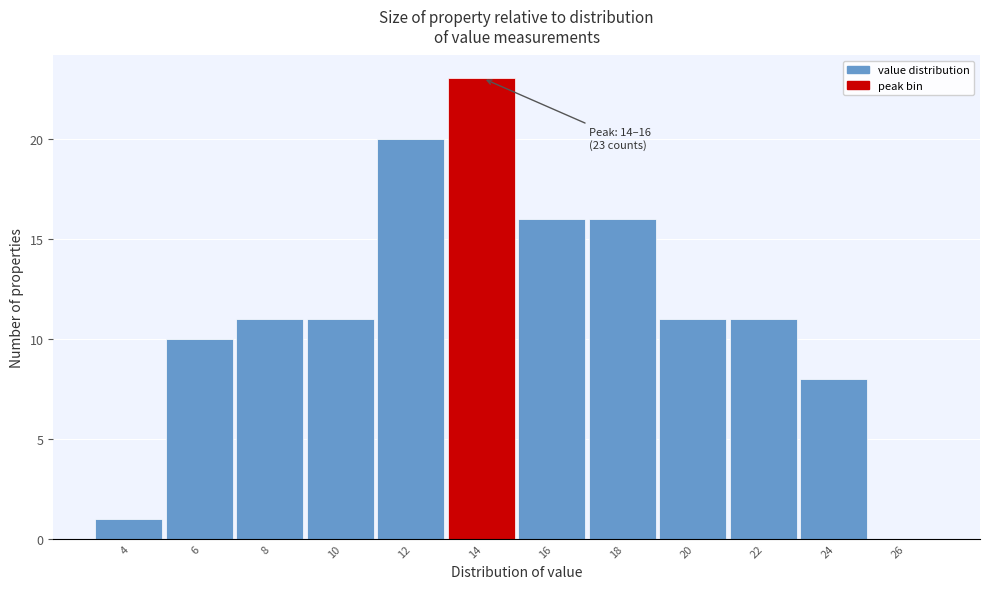

Reading left to right, transcribe all the data shown in this chart.

4=1	6=10	8=11	10=11	12=20	14=23	16=16	18=16	20=11	22=11	24=8	26=0